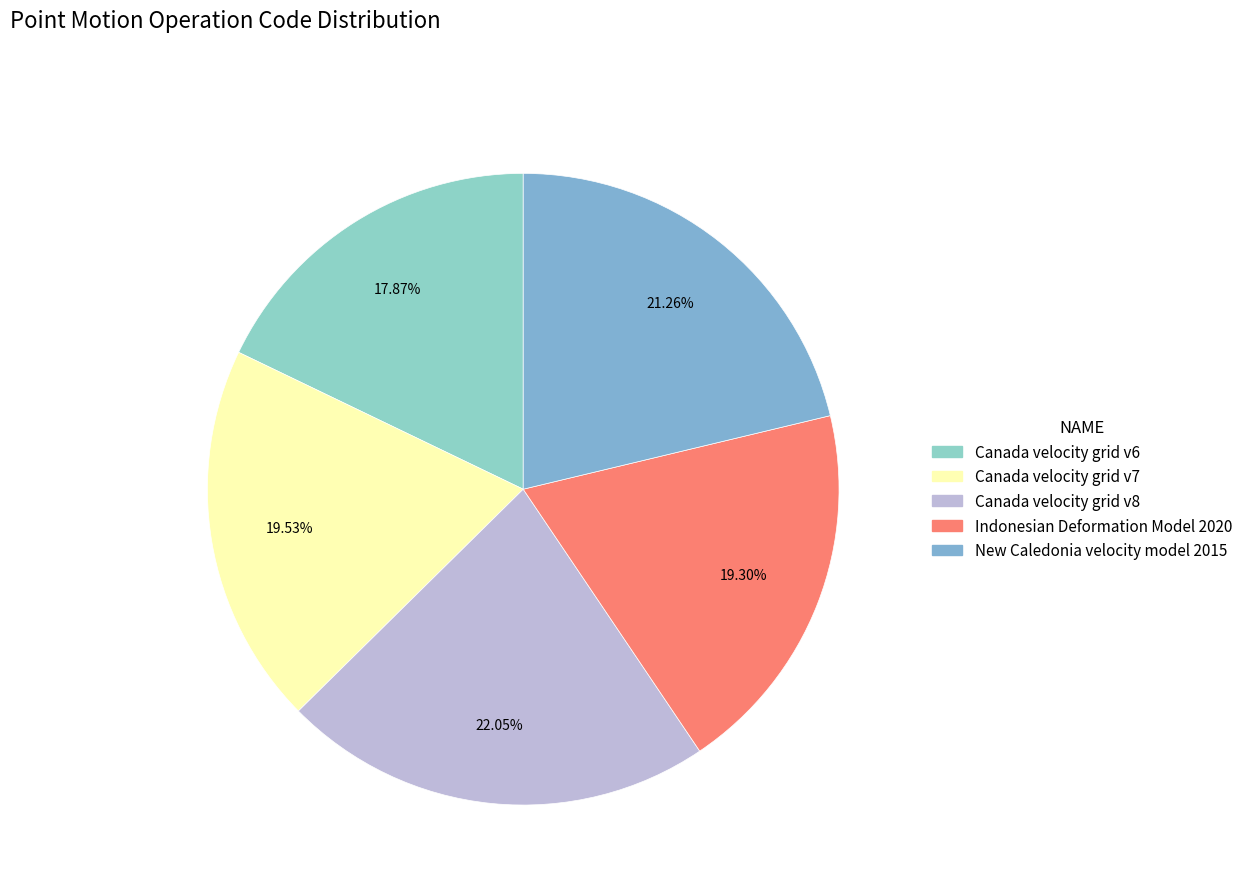

What is the total percentage of Canada velocity grid v7 and Indonesian Deformation Model 2020?

38.8%